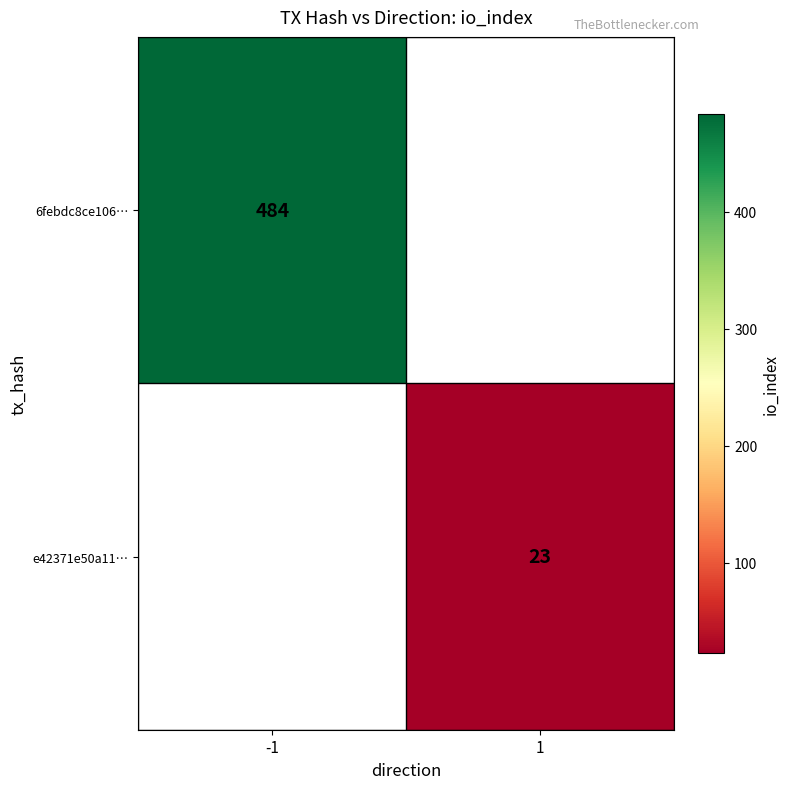

True or false: 6febdc8ce106… has a value of 484 at -1.

True